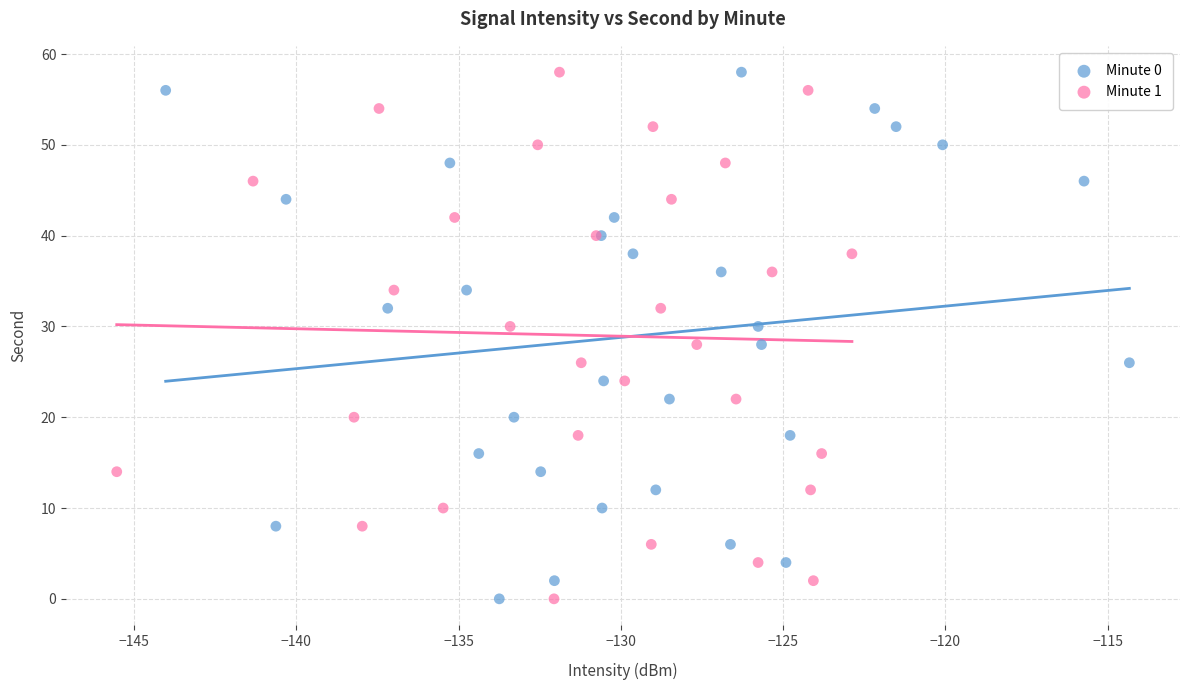

What are all the series names shown in the legend?

Minute 0, Minute 1